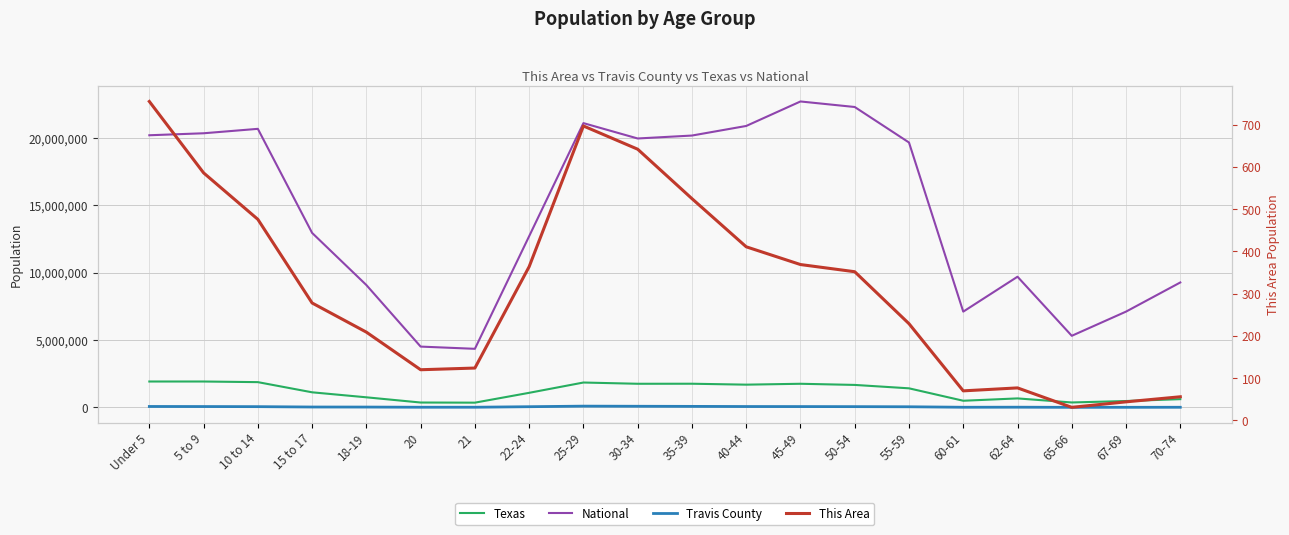

How many interior local valleys does the National series have?

4